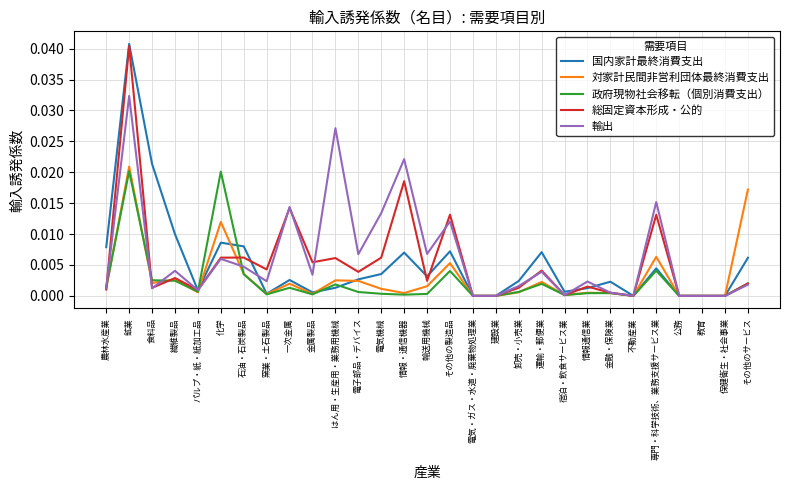

The value of 輸出 at 建設業 is 0.0. True or false?

True